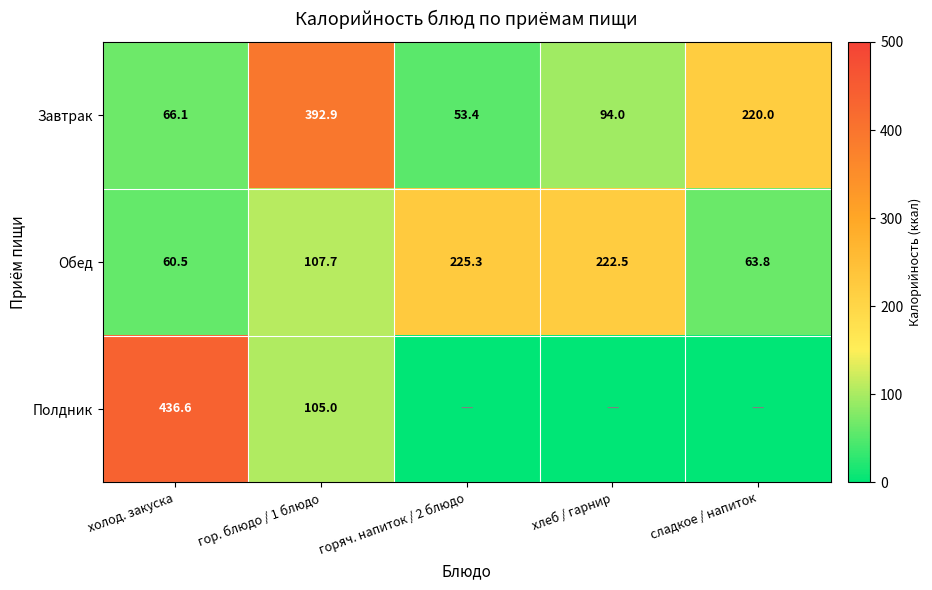

List the labels in order of Завтрак value, smallest first.

горяч. напиток / 2 блюдо, холод. закуска, хлеб / гарнир, сладкое / напиток, гор. блюдо / 1 блюдо